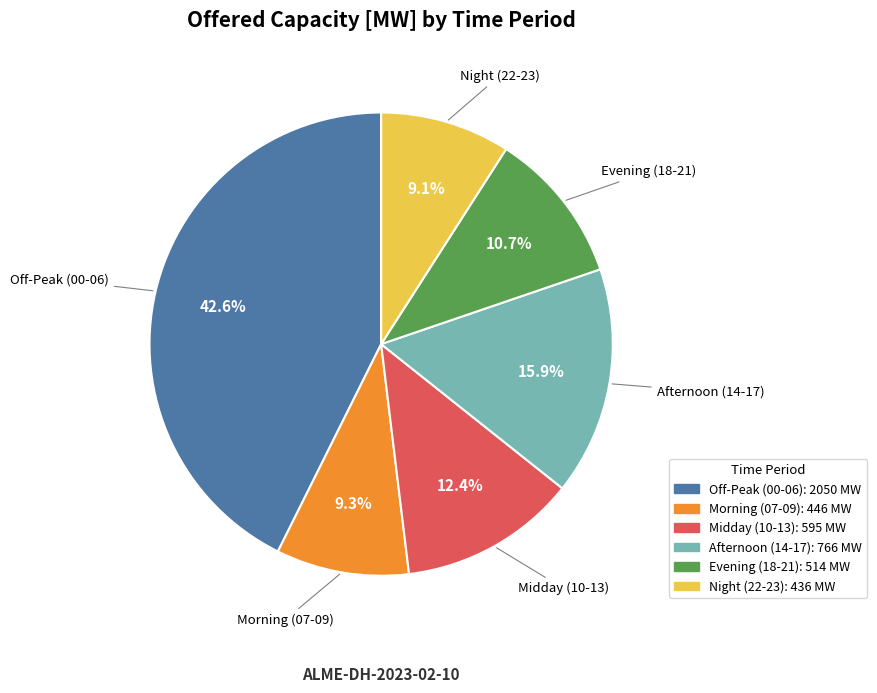

Is there any slice that represents more than half of the pie?

No